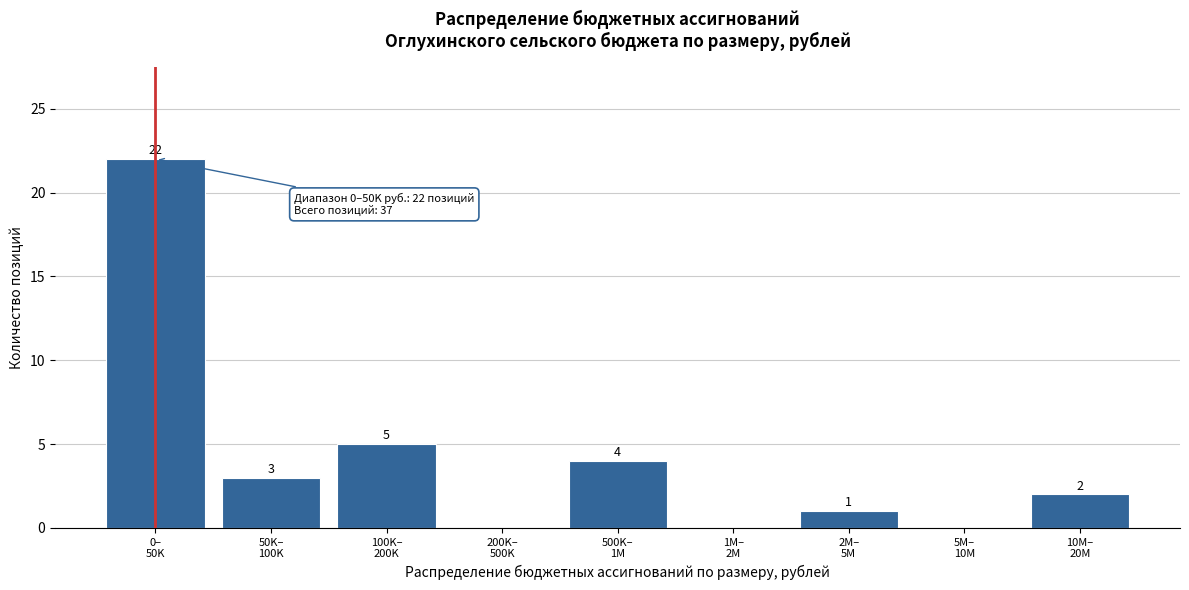

What is the maximum value shown in the chart?

22